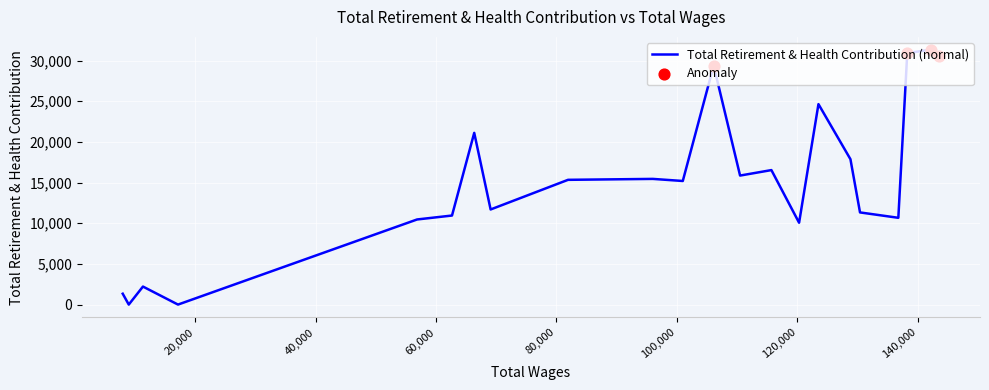

Approximately how many times larger is the value at 123501.0 compared to 11347.0?

11.1